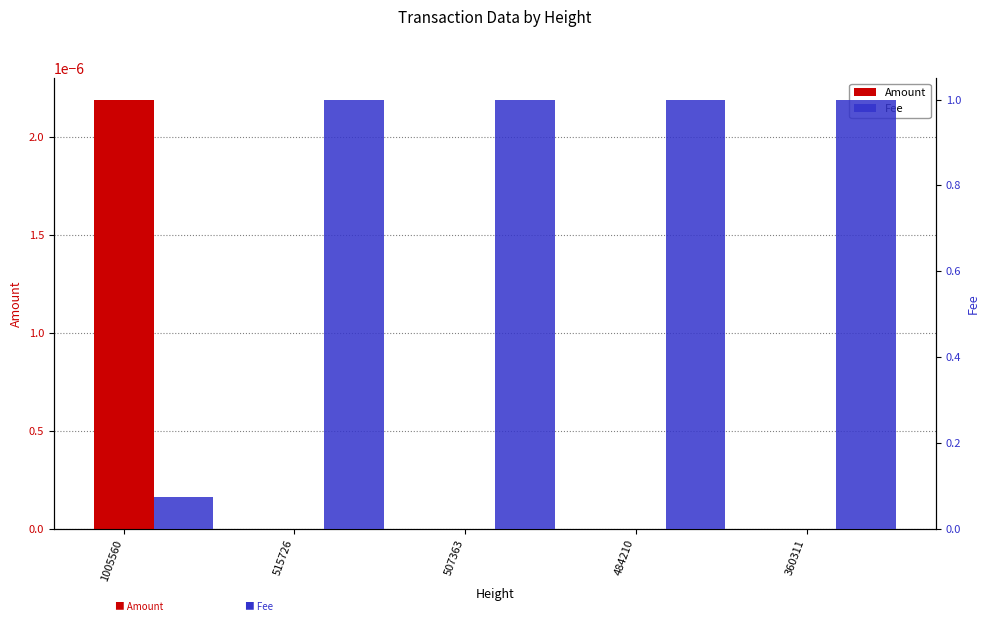

Which series changed the most between 1005560 and 484210?

Fee